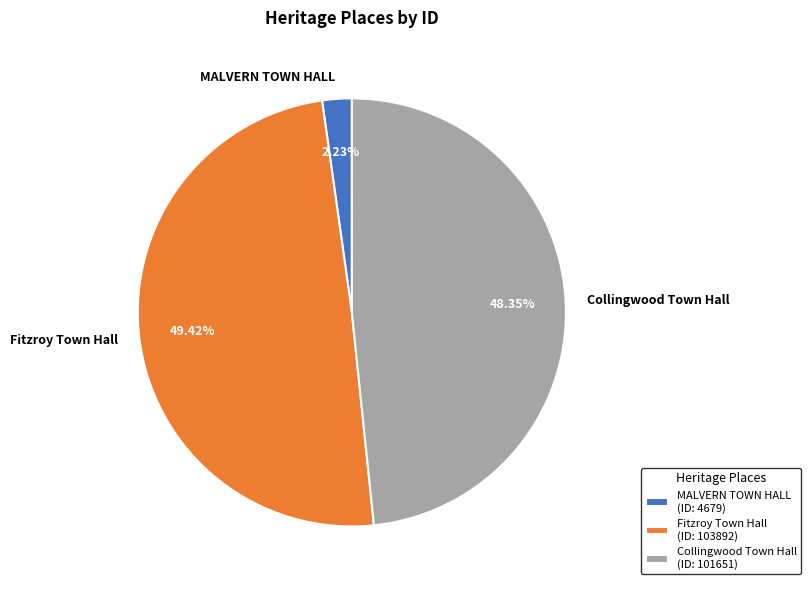

To the nearest percent, what is the combined percentage of Fitzroy Town Hall and MALVERN TOWN HALL?

52%